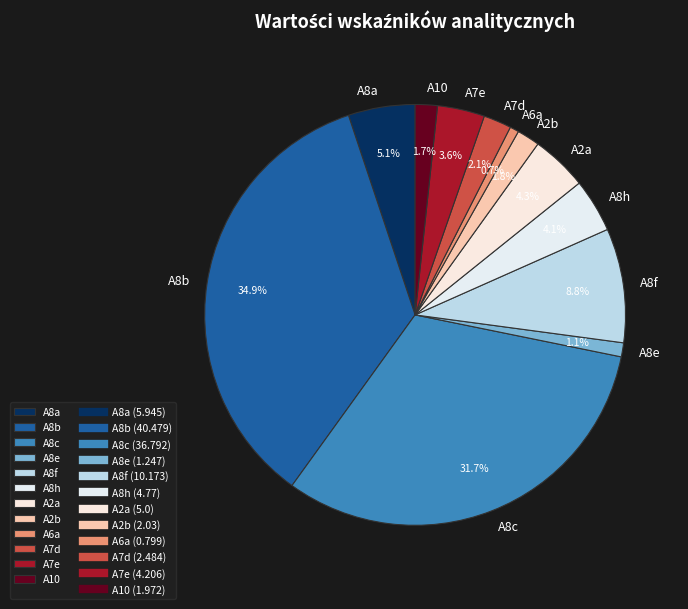

Between A8a and A10, which is larger?

A8a